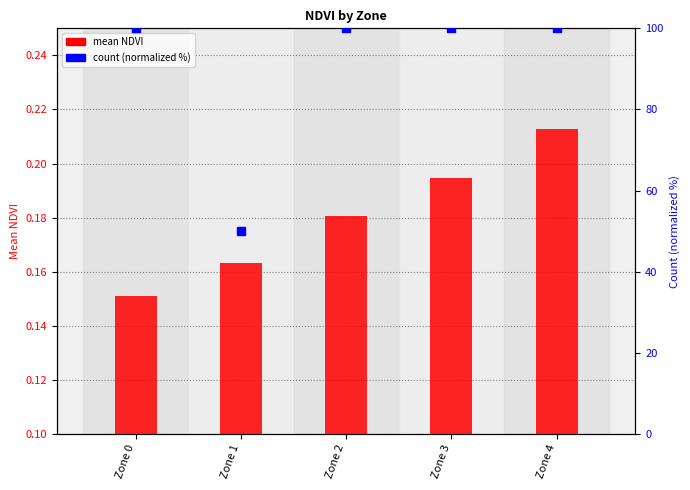

At how many categories does at least one series exceed 98?

4